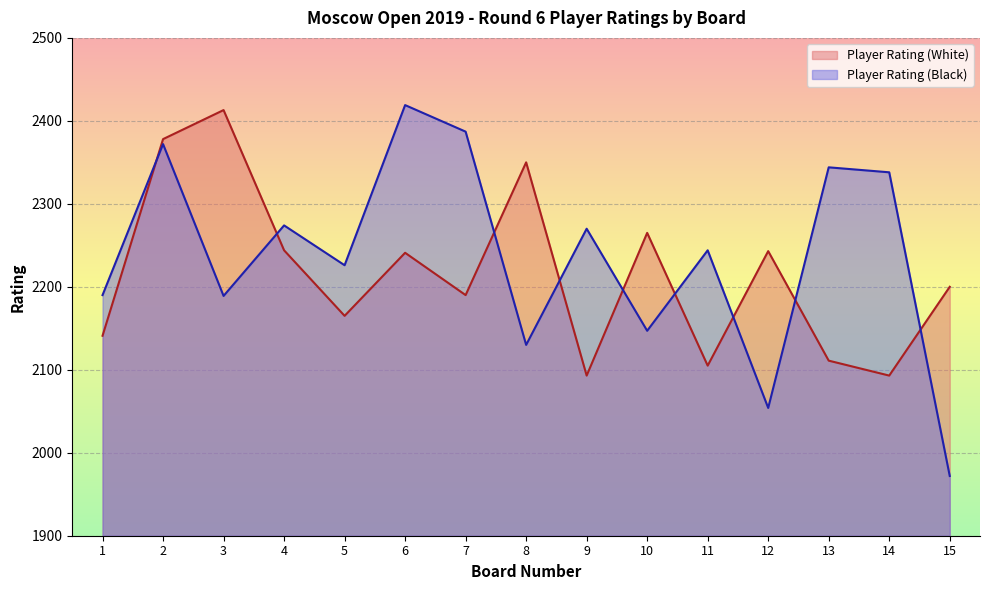

What is the value of the Player Rating (White) point at the 4th from the left?

2244